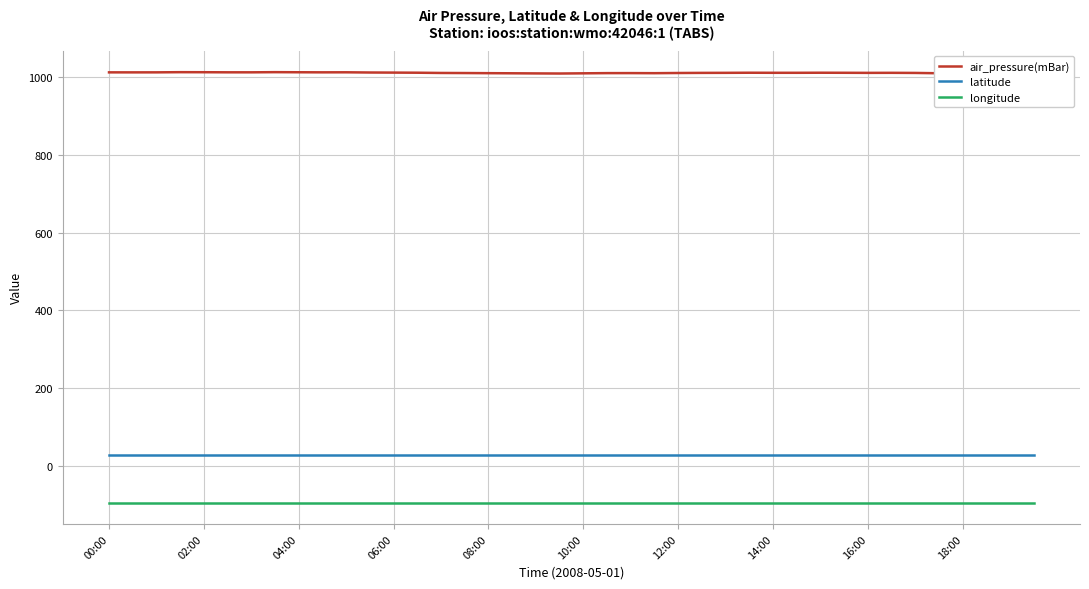

What is the minimum value for longitude?

-94.0